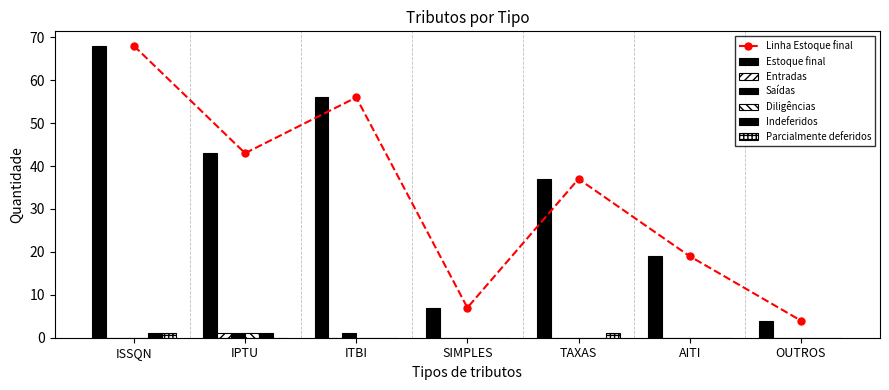

Rank the categories by Linha Estoque final value from lowest to highest.

OUTROS, SIMPLES, AITI, TAXAS, IPTU, ITBI, ISSQN